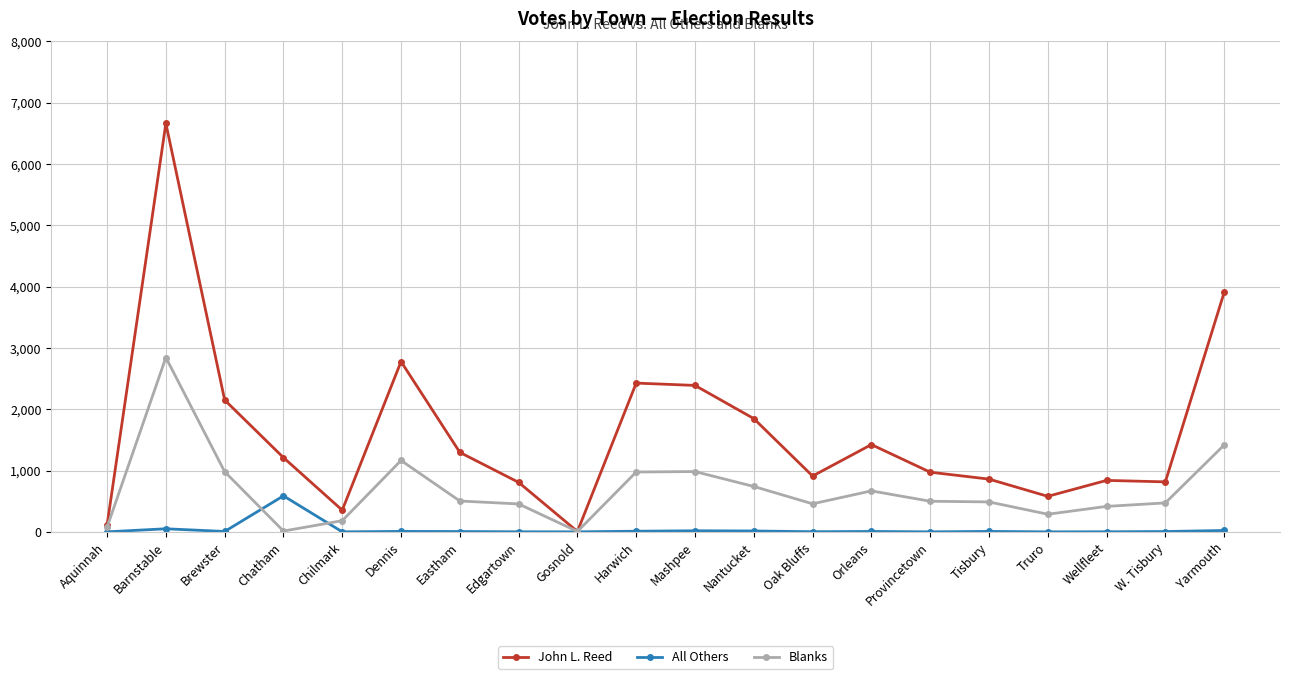

Between Brewster and Eastham, which series saw the biggest shift?

John L. Reed